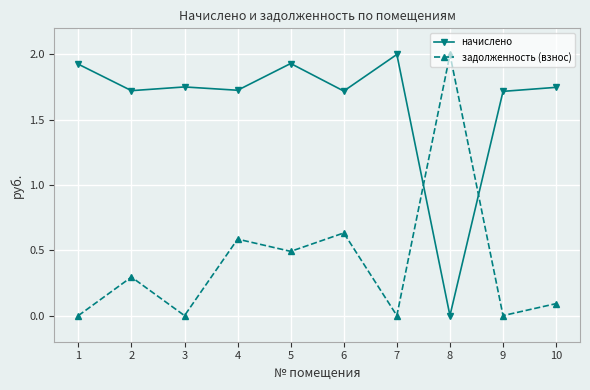

In задолженность (взнос), how many points are higher than both neighbors (excluding endpoints)?

4